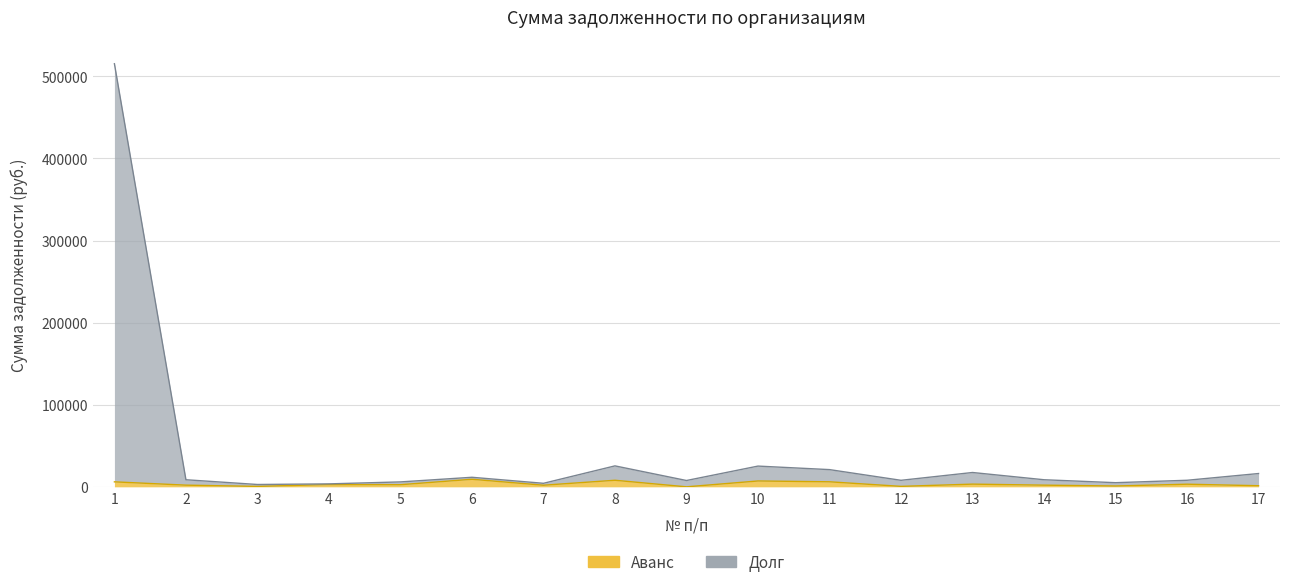

How many interior local peaks does the Аванс series have?

6